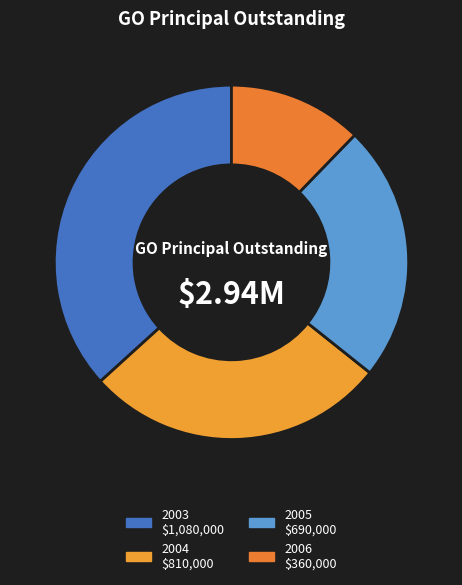

Does 2006 represent more than half of the total?

No